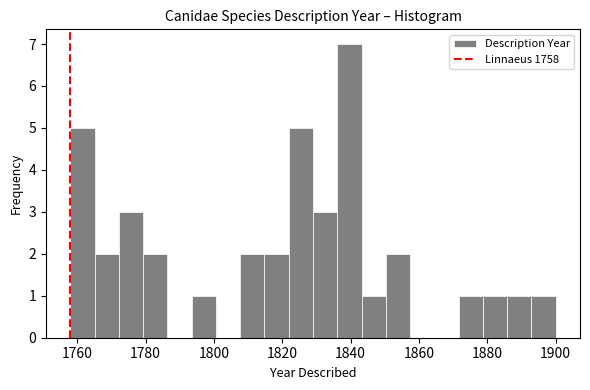

Around what value on the x-axis is the tallest bar? Give the approximate position of its centre, as read against the axis.

1840